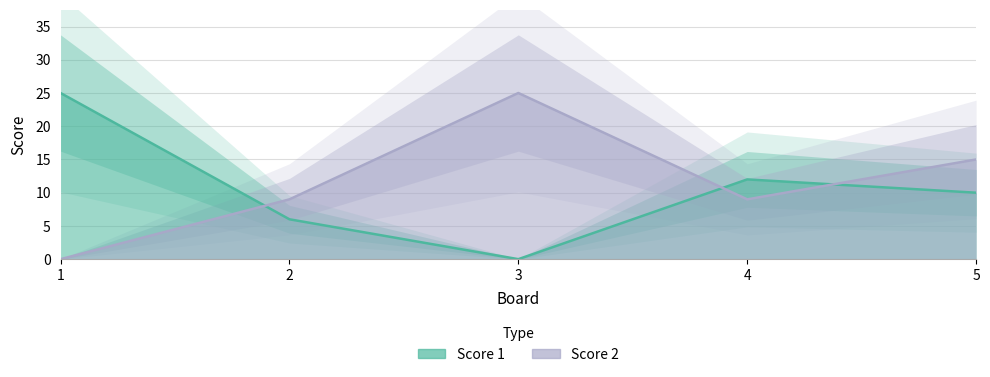

Which category has the highest value in the Score 2 series?

3